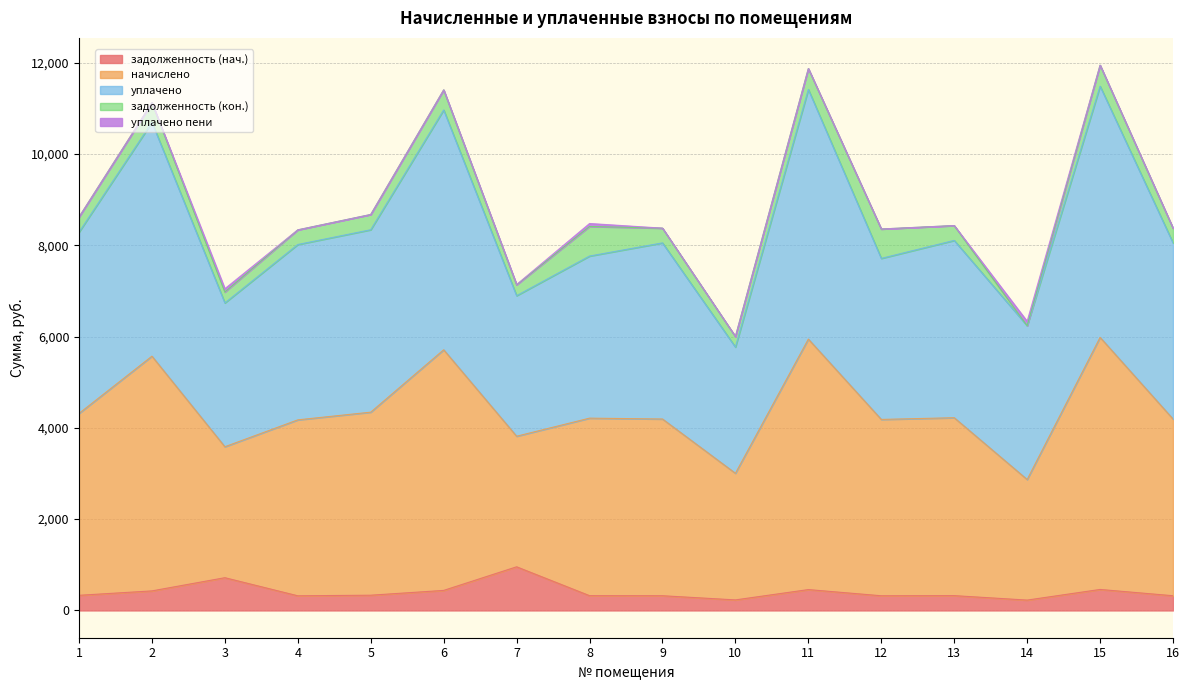

What is the maximum value for задолженность (нач.)?

956.2